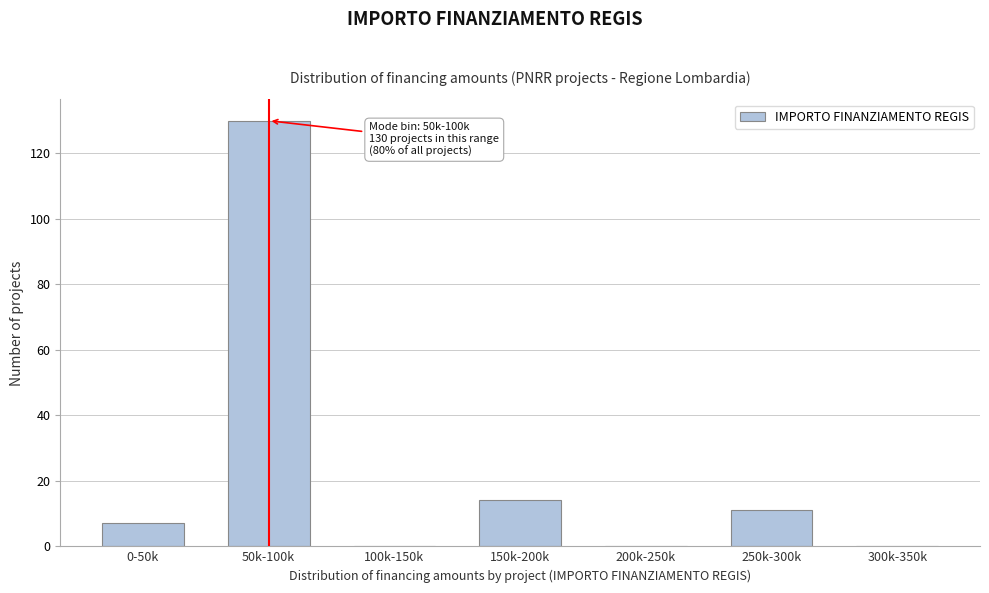

Reading left to right, extract all data points from this chart.

0-50k=7	50k-100k=130	100k-150k=0	150k-200k=14	200k-250k=0	250k-300k=11	300k-350k=0